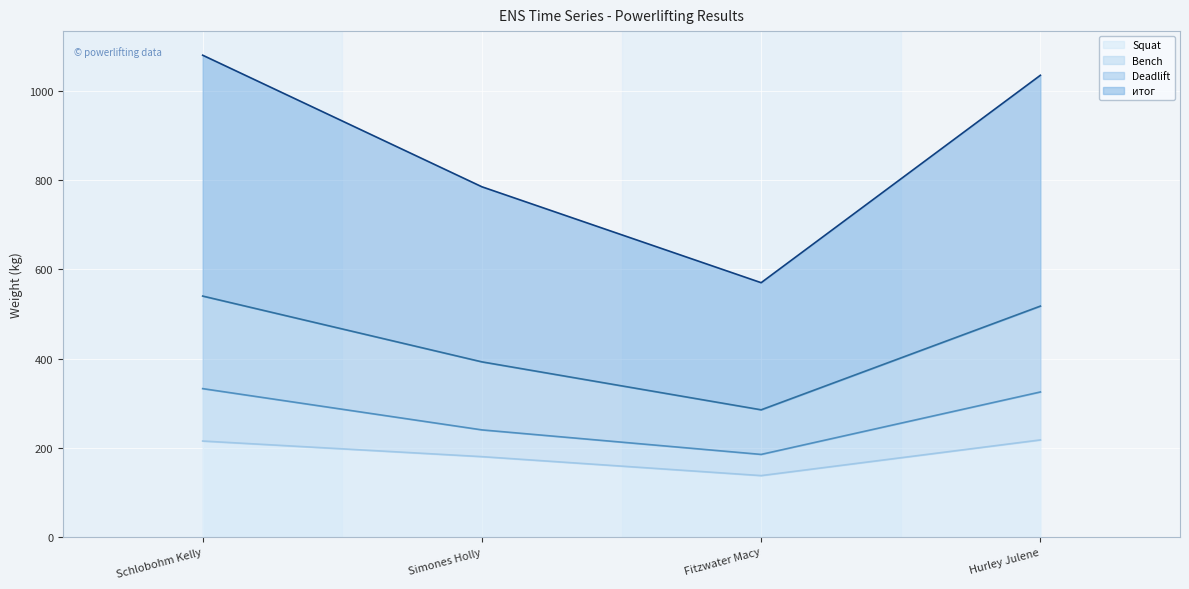

True or false: Deadlift has a value of 890.1 at Hurley Julene.

False